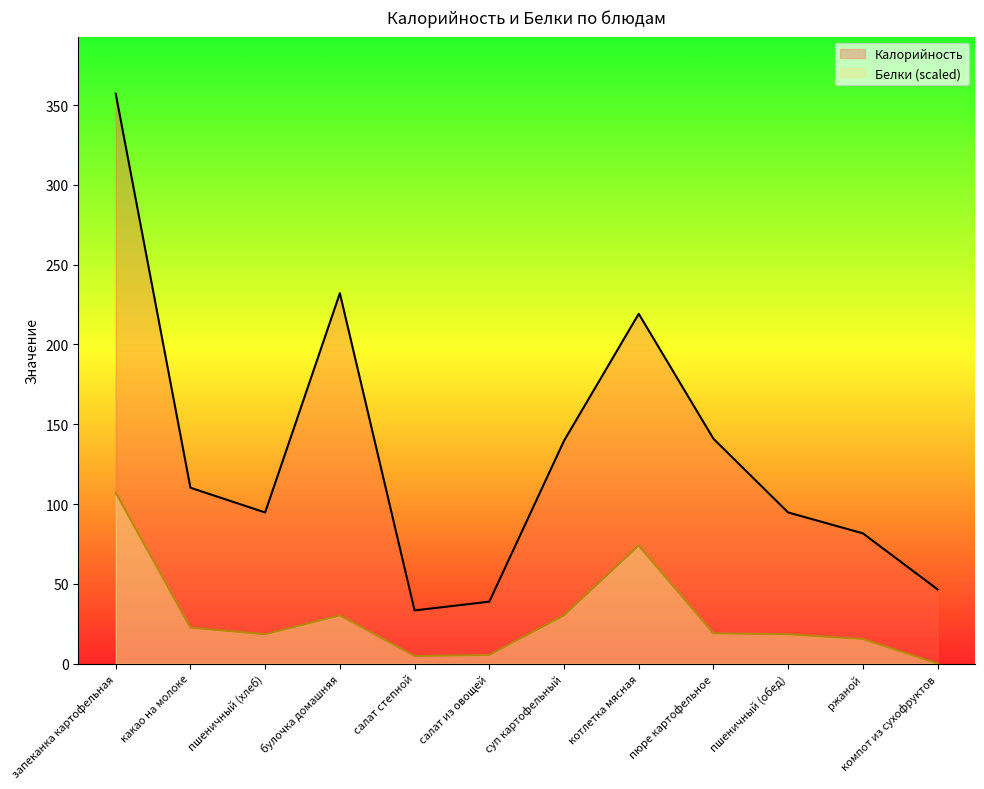

How many interior local valleys does the Калорийность series have?

2